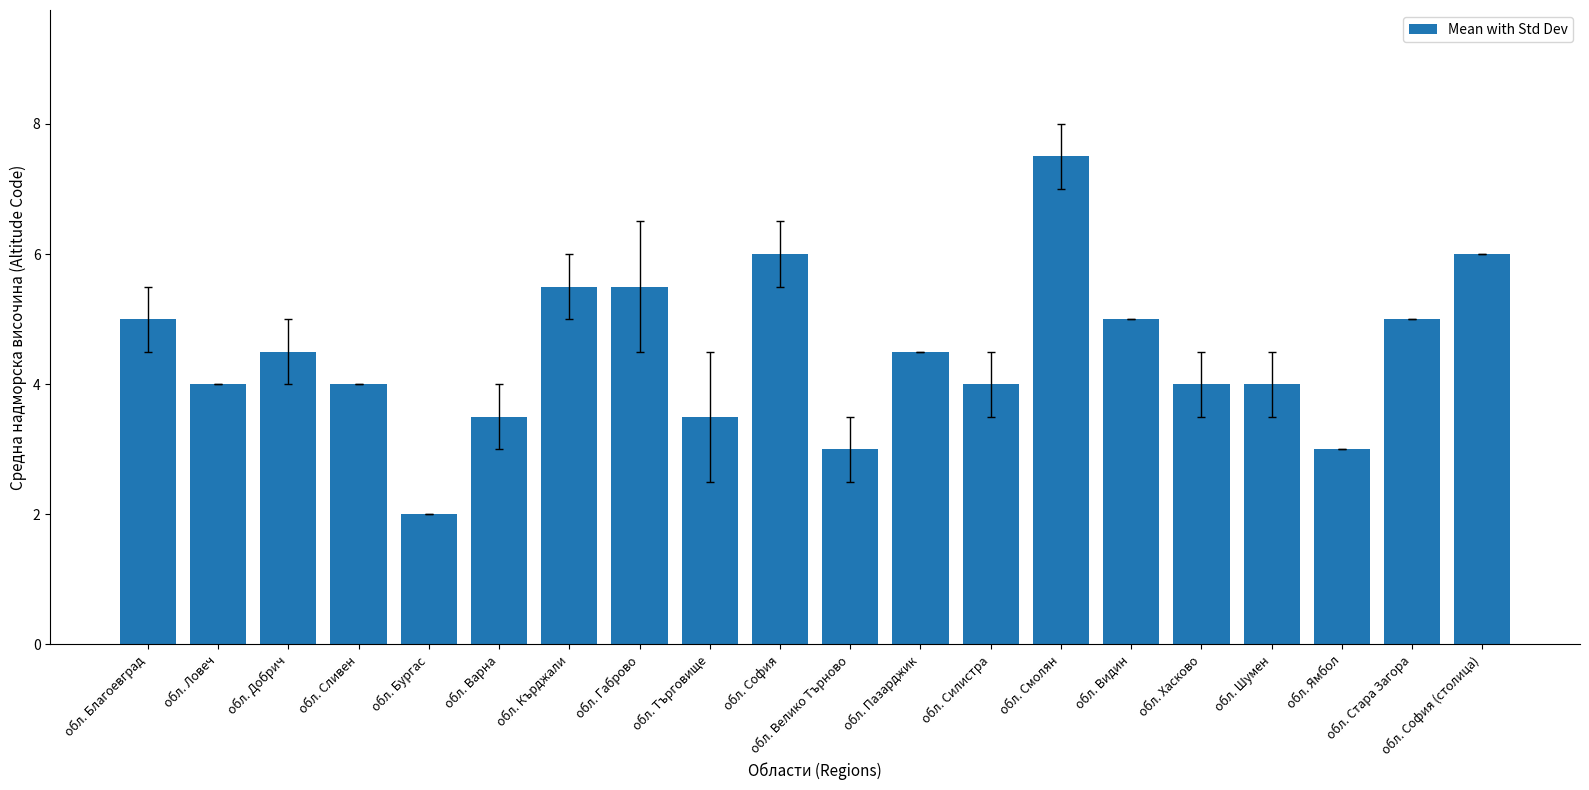

Which label corresponds to the smallest value in the chart?

обл. Бургас